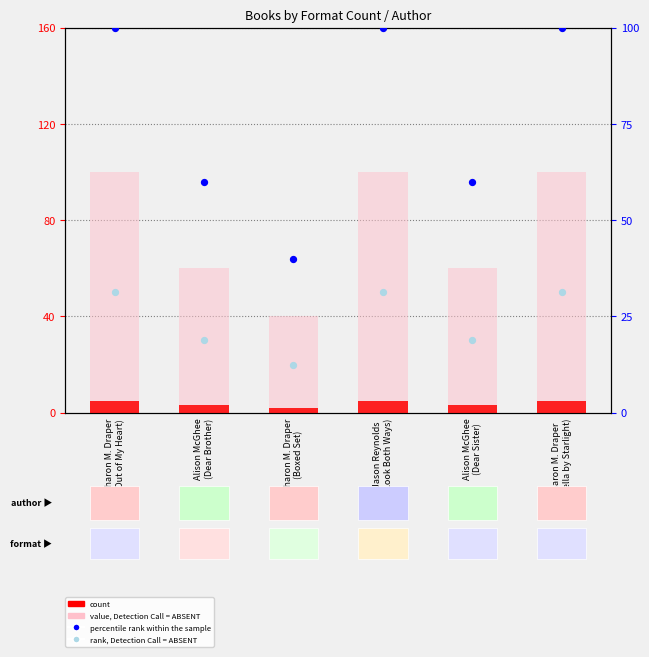

Which series has the largest Y range (max minus min)?

value, Detection Call = ABSENT